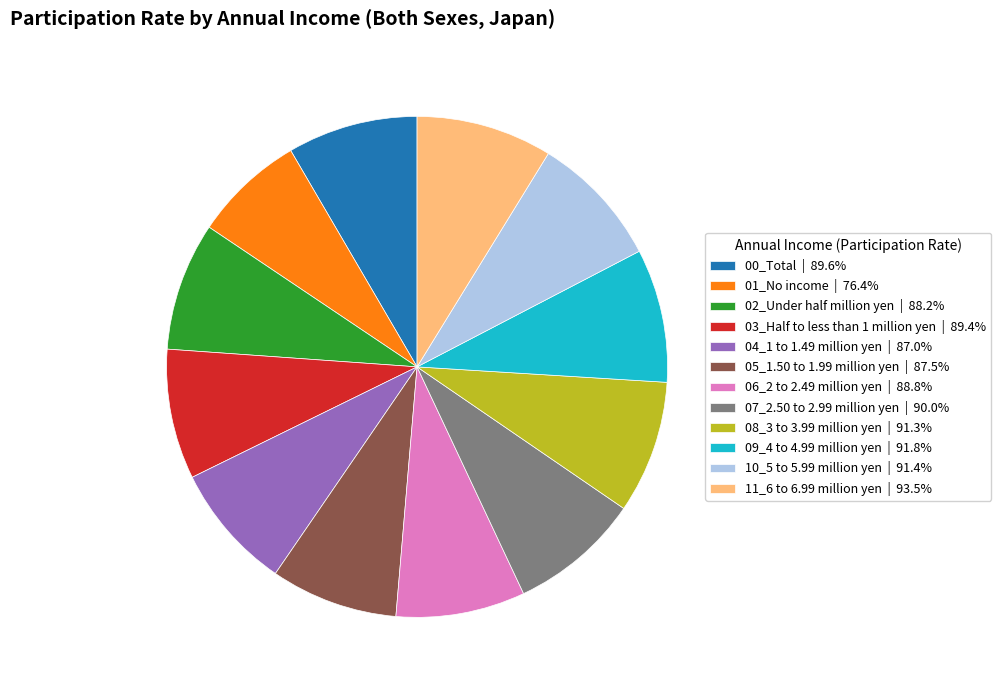

Is there a majority slice in this chart?

No